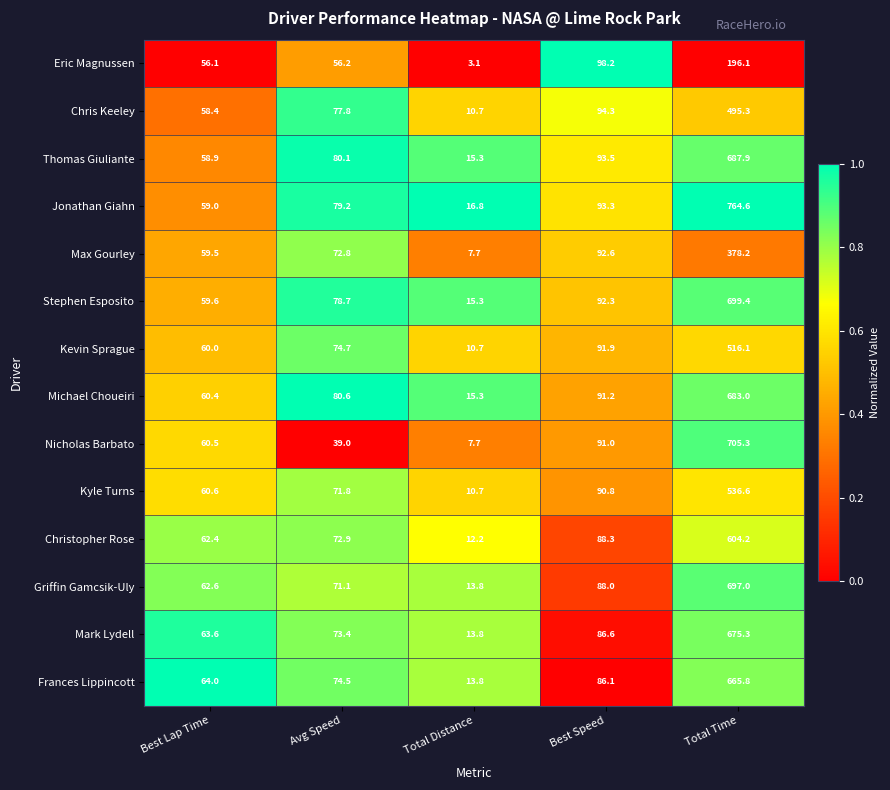

What is the maximum value shown in the chart?

764.6